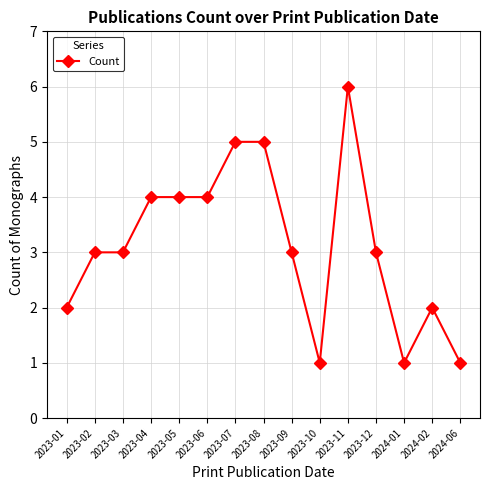

True or false: the data shows 2 at 2023-01.

True